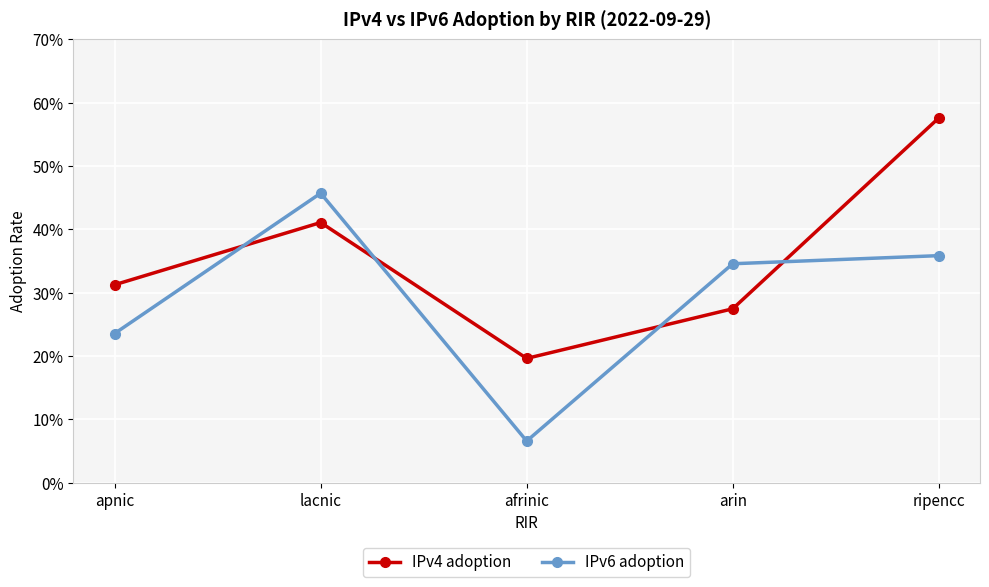

At which label is IPv4 adoption closest to 0?

afrinic